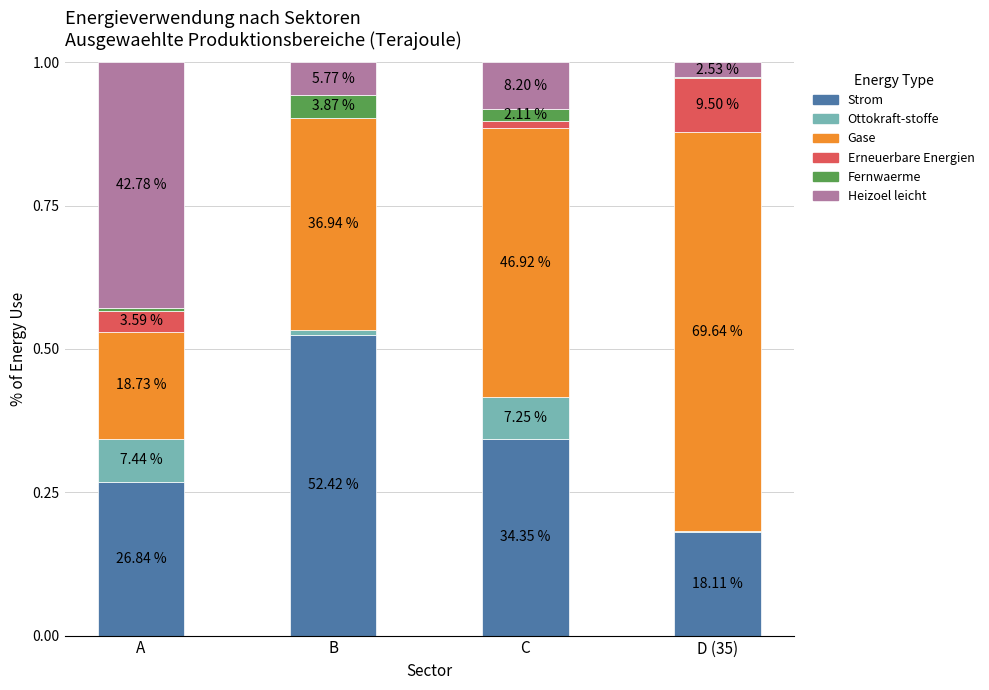

What are all the series names shown in the legend?

Strom, Ottokraft-stoffe, Gase, Erneuerbare Energien, Fernwaerme, Heizoel leicht